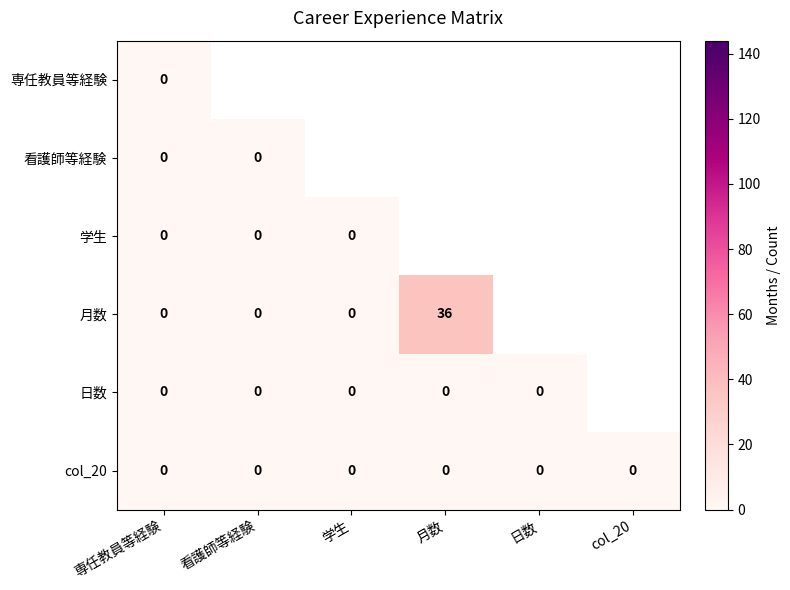

Between 看護師等経験 and 学生, which is larger?

看護師等経験